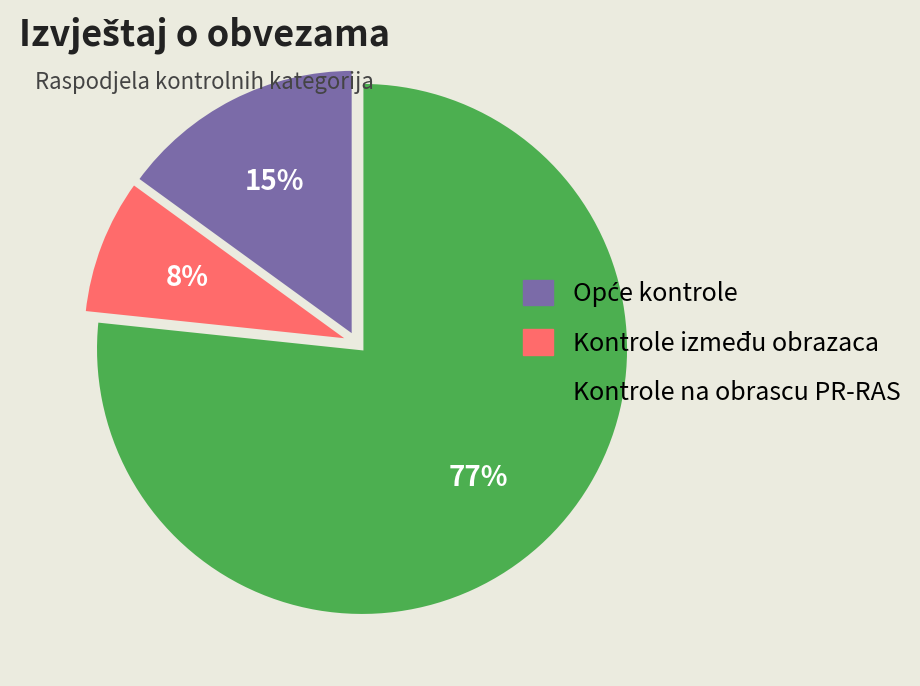

Between Kontrole između obrazaca and Kontrole na obrascu PR-RAS, which is larger?

Kontrole na obrascu PR-RAS